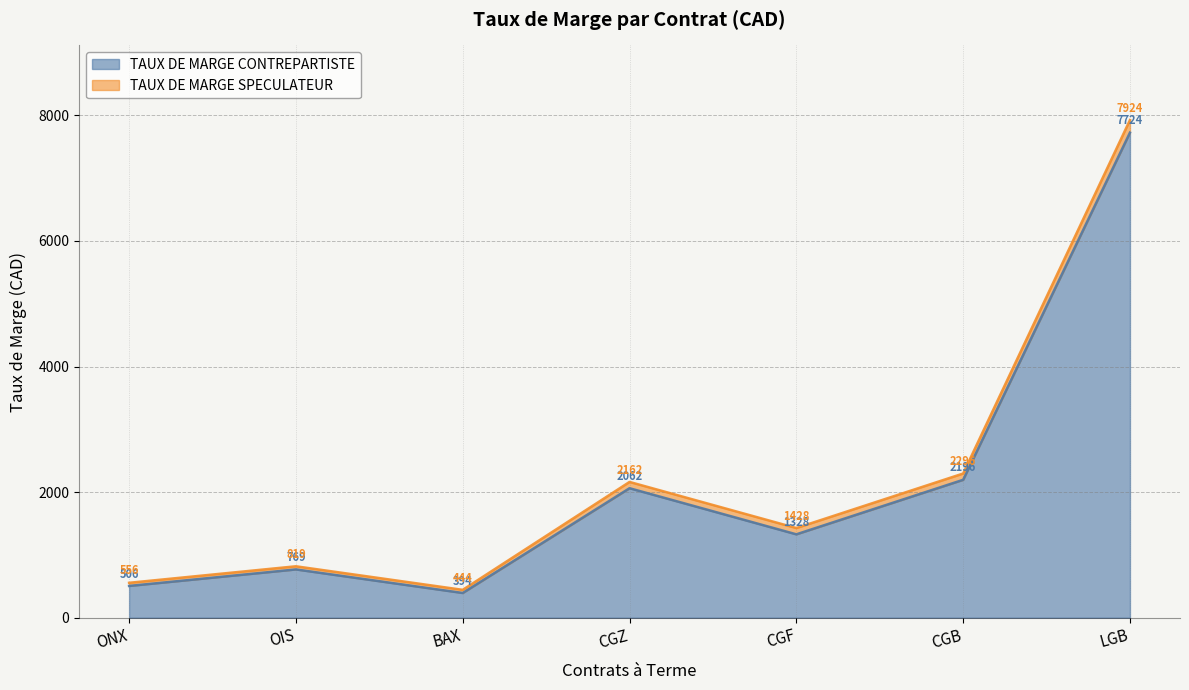

Reading right to left, what are all the values shown in this chart?

TAUX DE MARGE CONTREPARTISTE: 7724	2196	1328	2062	394	769	506
TAUX DE MARGE SPECULATEUR: 7924	2296	1428	2162	444	819	556